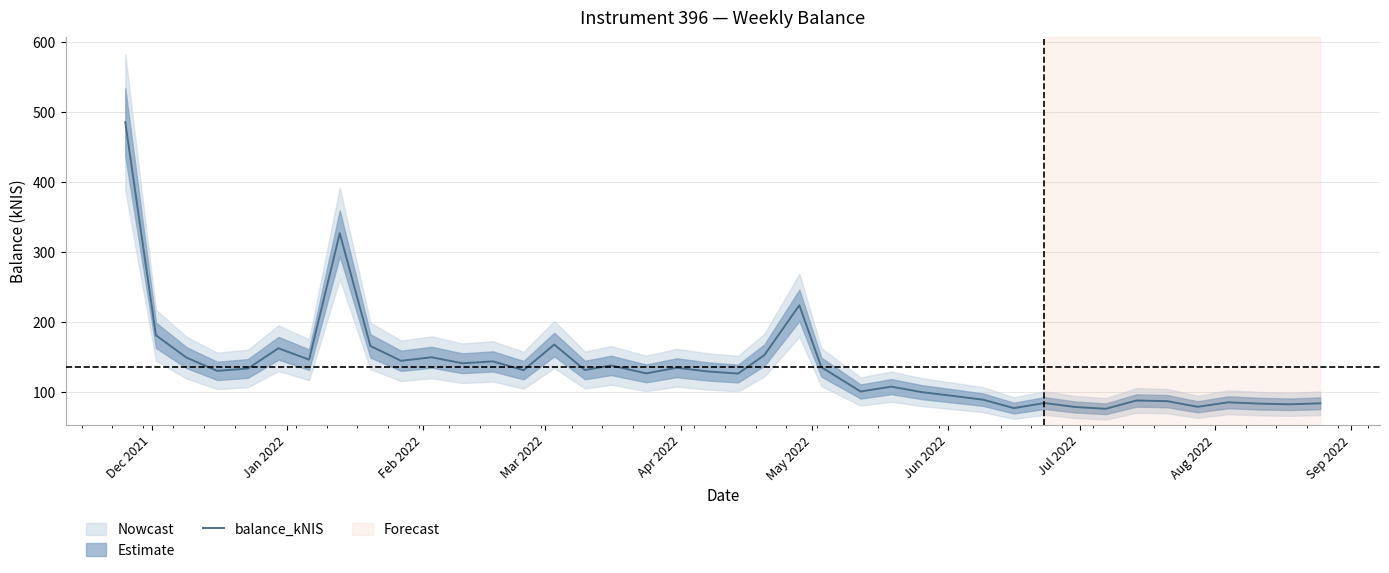

What is the sum of all values?

5458.5